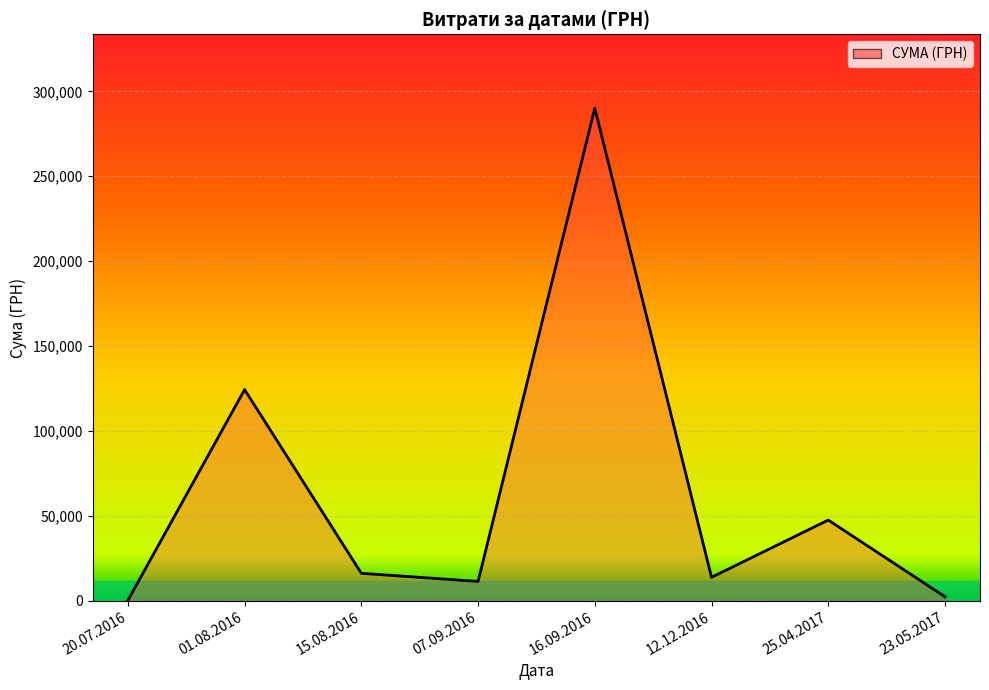

How many distinct data groups are displayed?

1